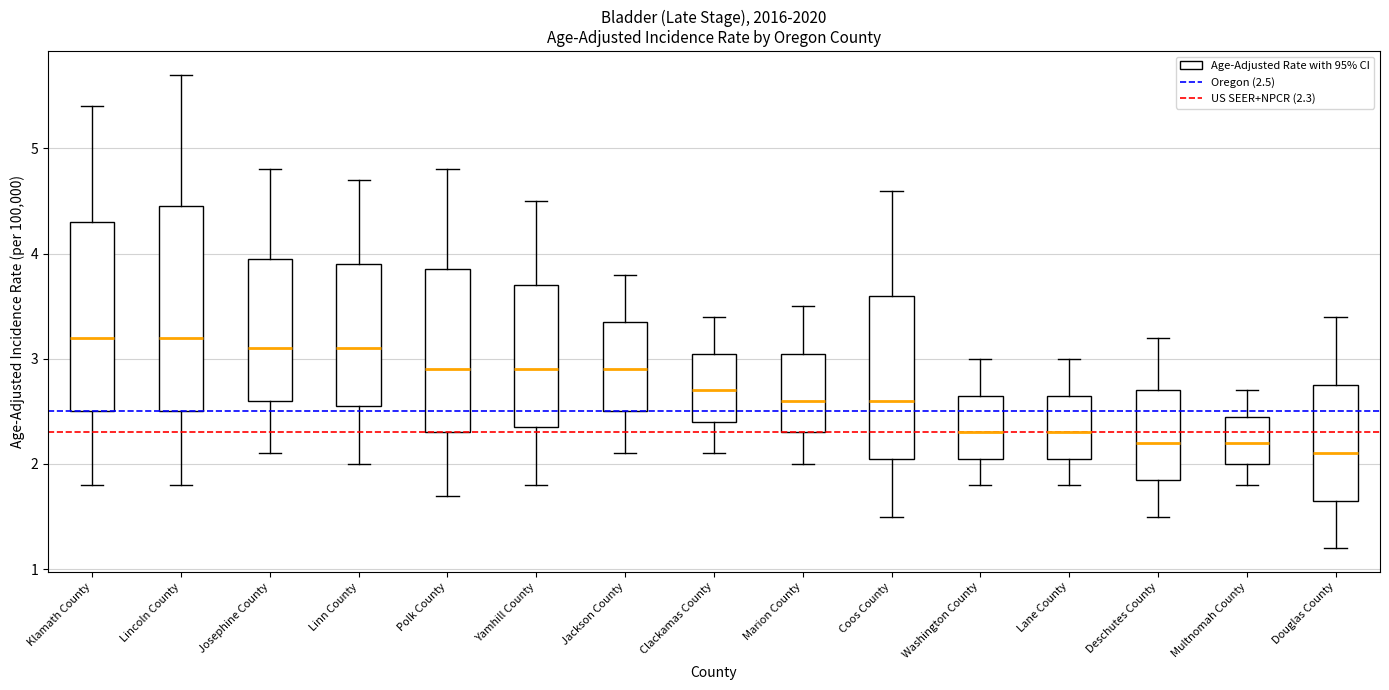

Reading left to right, read every box against the y-axis: the position of its median line, the range the box covers, and the ends of its whiskers. The values are not printed on the chart, so give them approximately, as read against the axis.

Klamath County: median 3.2, box 2.5 to 4.3, whiskers 1.8 to 5.4
Lincoln County: median 3.2, box 2.5 to 4.5, whiskers 1.8 to 5.7
Josephine County: median 3.1, box 2.6 to 4.0, whiskers 2.1 to 4.8
Linn County: median 3.1, box 2.6 to 3.9, whiskers 2.0 to 4.7
Polk County: median 2.9, box 2.3 to 3.9, whiskers 1.7 to 4.8
Yamhill County: median 2.9, box 2.4 to 3.7, whiskers 1.8 to 4.5
Jackson County: median 2.9, box 2.5 to 3.4, whiskers 2.1 to 3.8
Clackamas County: median 2.7, box 2.4 to 3.1, whiskers 2.1 to 3.4
Marion County: median 2.6, box 2.3 to 3.1, whiskers 2.0 to 3.5
Coos County: median 2.6, box 2.1 to 3.6, whiskers 1.5 to 4.6
Washington County: median 2.3, box 2.1 to 2.7, whiskers 1.8 to 3.0
Lane County: median 2.3, box 2.1 to 2.7, whiskers 1.8 to 3.0
Deschutes County: median 2.2, box 1.9 to 2.7, whiskers 1.5 to 3.2
Multnomah County: median 2.2, box 2.0 to 2.5, whiskers 1.8 to 2.7
Douglas County: median 2.1, box 1.7 to 2.8, whiskers 1.2 to 3.4